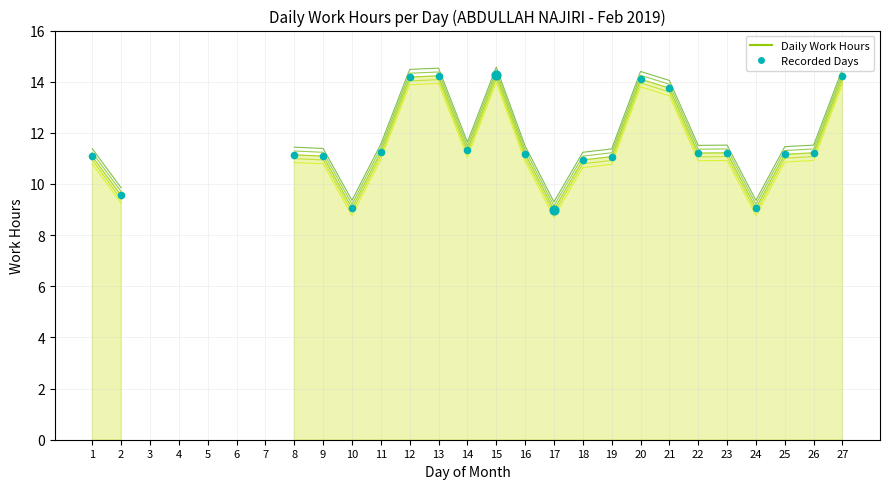

Approximately how many times larger is the value at 17 compared to 18?

0.8